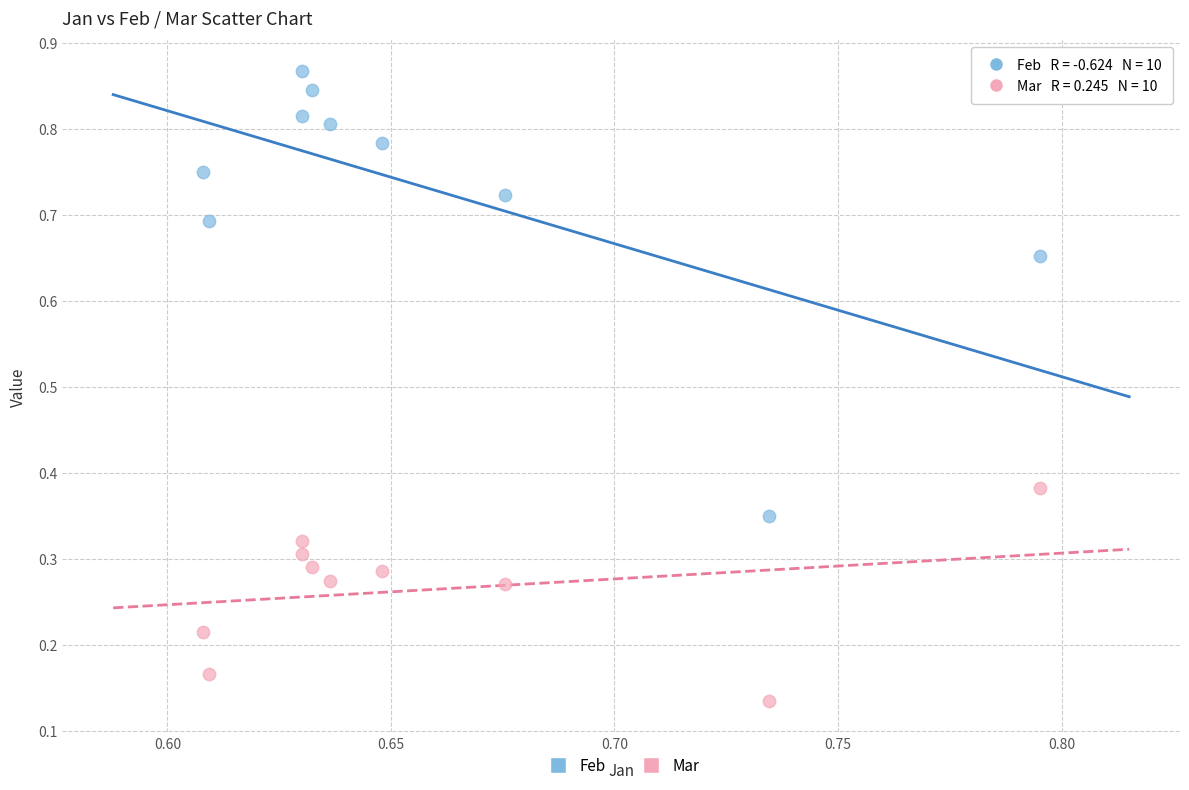

Which series has the widest spread of Y values?

Feb